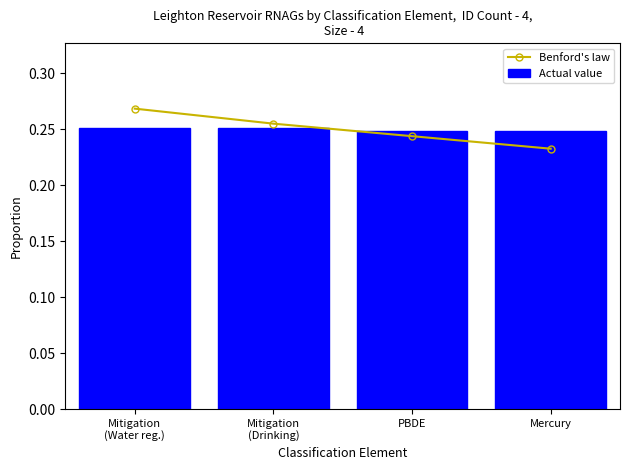

What is the label of the 1st bar from the left?

Mitigation
(Water reg.)